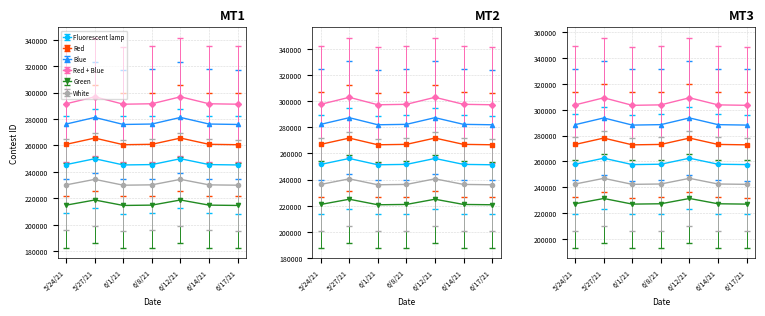

The chart shows a value of 397541.7 at 6/17/21. True or false?

False